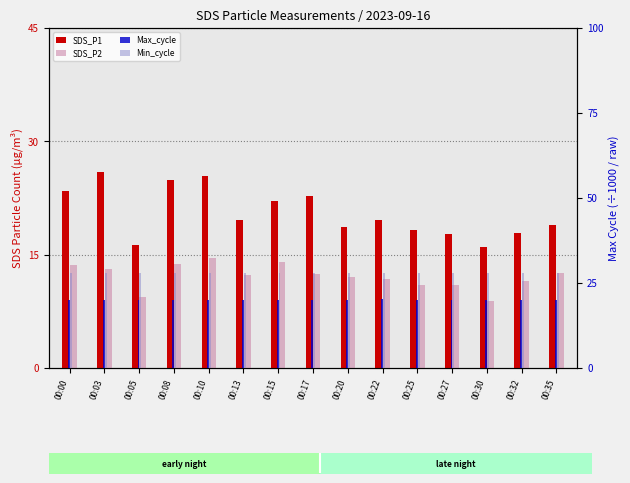

Does the chart contain stacked bars?

No